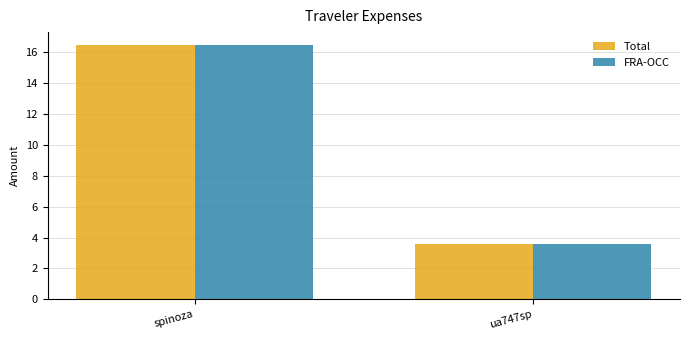

What is the total value across all series at spinoza?

32.9